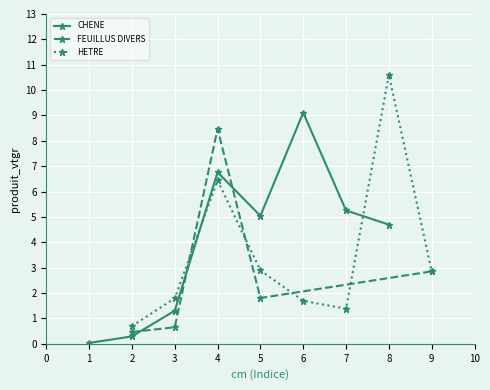

The value of CHENE at 5 is 5.0. True or false?

True